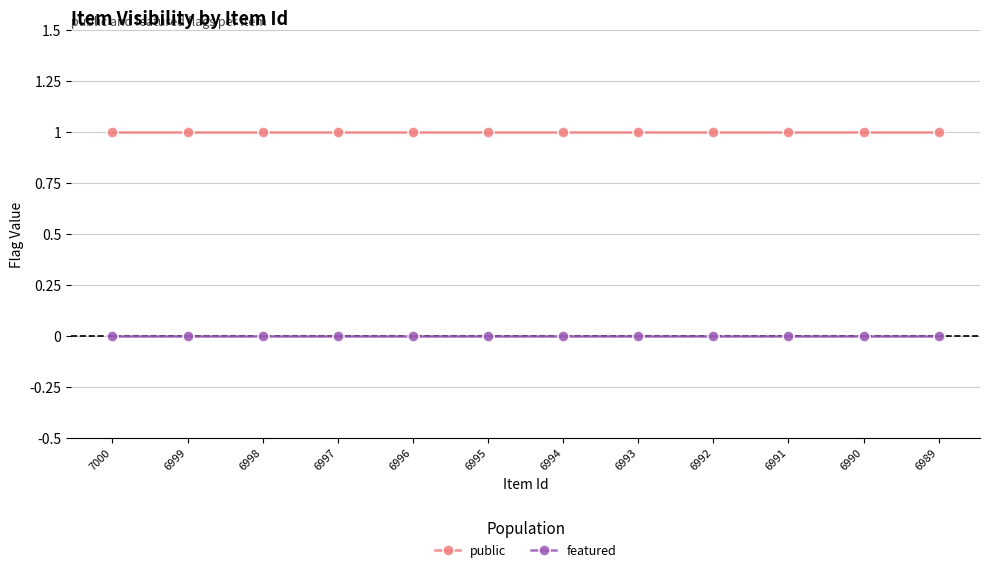

What are all the series names shown in the legend?

public, featured